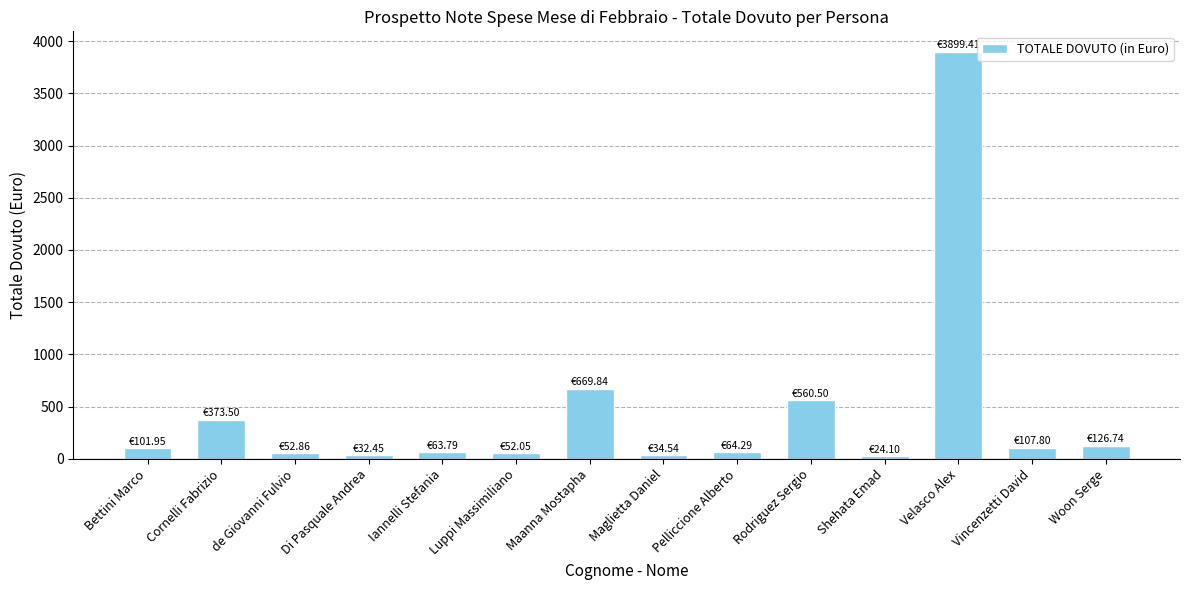

Are the bars grouped side by side (vs. stacked)?

No